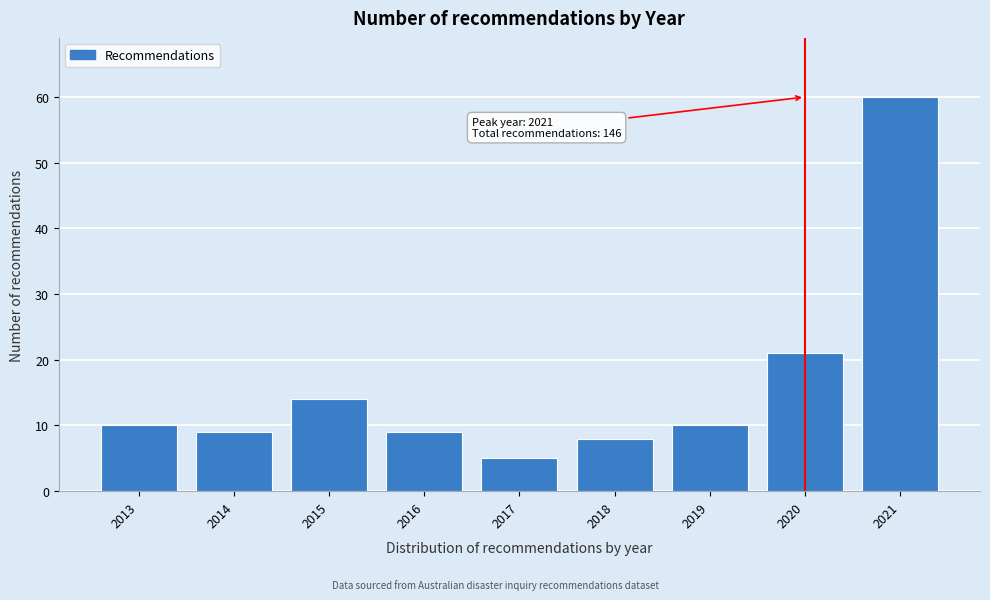

Reading right to left, what are all the values shown in this chart?

2021=60	2020=21	2019=10	2018=8	2017=5	2016=9	2015=14	2014=9	2013=10